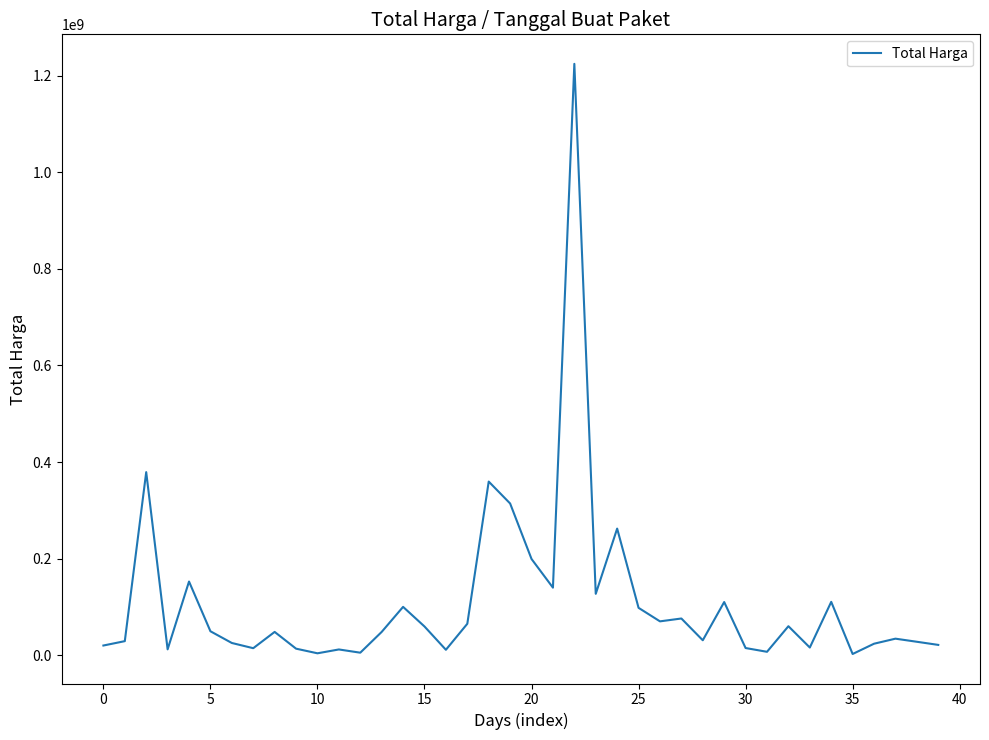

What is the maximum value shown in the chart?

1224682000